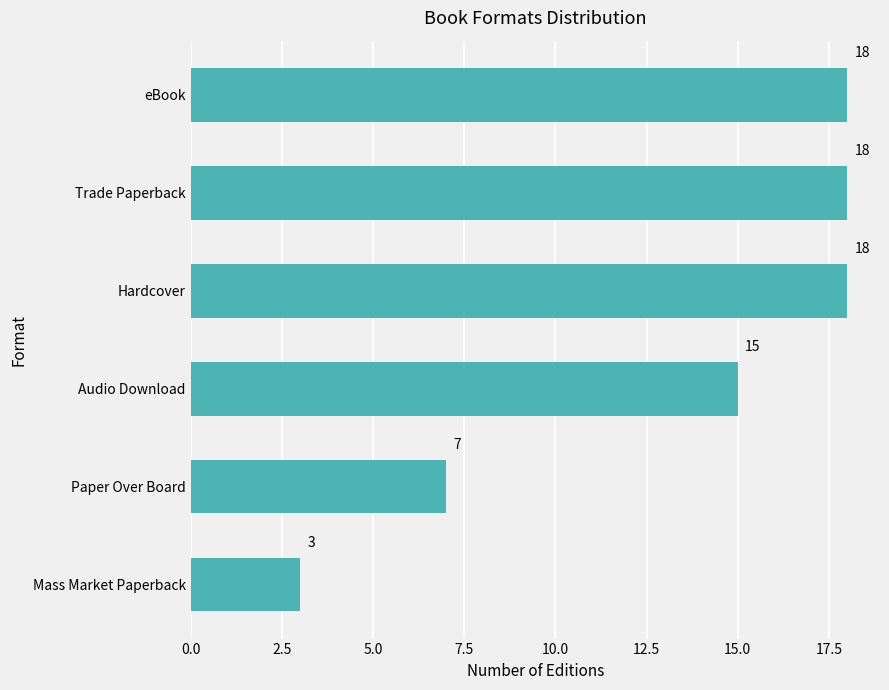

How many bars are there in total?

6